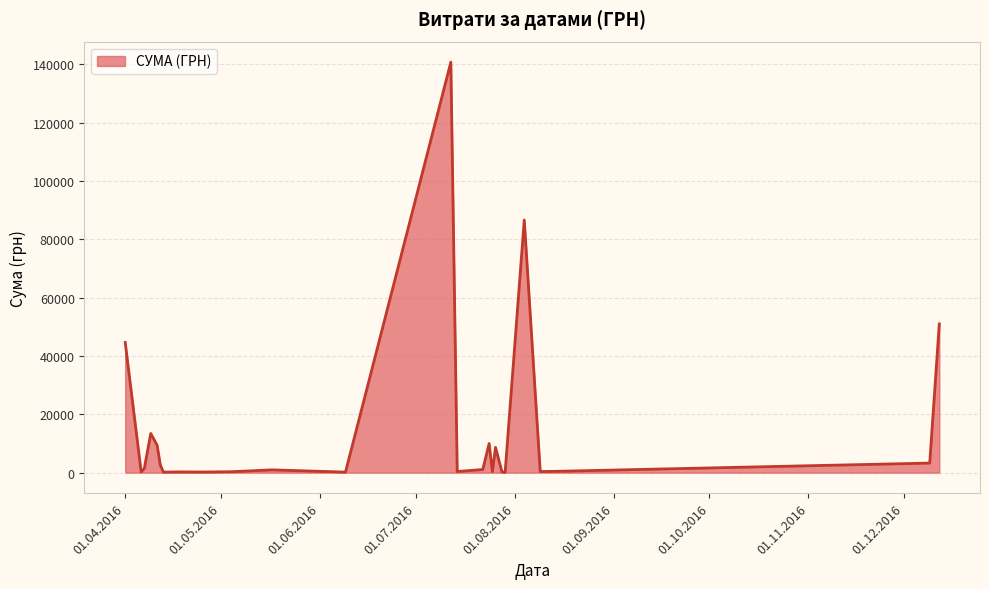

Count the number of data series in this chart.

1